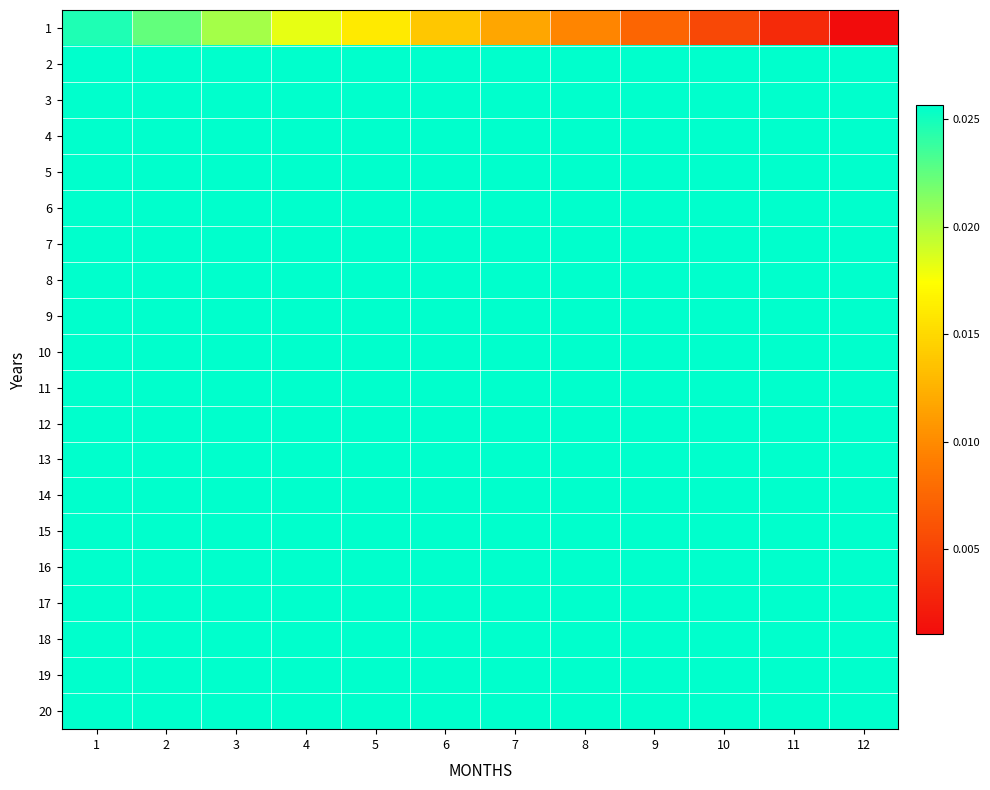

Reading left to right, list all the values displayed in this chart.

1: 1=0.0	2=0.0	3=0.0	4=0.0	5=0.0	6=0.0	7=0.0	8=0.0	9=0.0	10=0.0	11=0.0	12=0.0
2: 1=0.0	2=0.0	3=0.0	4=0.0	5=0.0	6=0.0	7=0.0	8=0.0	9=0.0	10=0.0	11=0.0	12=0.0
3: 1=0.0	2=0.0	3=0.0	4=0.0	5=0.0	6=0.0	7=0.0	8=0.0	9=0.0	10=0.0	11=0.0	12=0.0
4: 1=0.0	2=0.0	3=0.0	4=0.0	5=0.0	6=0.0	7=0.0	8=0.0	9=0.0	10=0.0	11=0.0	12=0.0
5: 1=0.0	2=0.0	3=0.0	4=0.0	5=0.0	6=0.0	7=0.0	8=0.0	9=0.0	10=0.0	11=0.0	12=0.0
6: 1=0.0	2=0.0	3=0.0	4=0.0	5=0.0	6=0.0	7=0.0	8=0.0	9=0.0	10=0.0	11=0.0	12=0.0
7: 1=0.0	2=0.0	3=0.0	4=0.0	5=0.0	6=0.0	7=0.0	8=0.0	9=0.0	10=0.0	11=0.0	12=0.0
8: 1=0.0	2=0.0	3=0.0	4=0.0	5=0.0	6=0.0	7=0.0	8=0.0	9=0.0	10=0.0	11=0.0	12=0.0
9: 1=0.0	2=0.0	3=0.0	4=0.0	5=0.0	6=0.0	7=0.0	8=0.0	9=0.0	10=0.0	11=0.0	12=0.0
10: 1=0.0	2=0.0	3=0.0	4=0.0	5=0.0	6=0.0	7=0.0	8=0.0	9=0.0	10=0.0	11=0.0	12=0.0
11: 1=0.0	2=0.0	3=0.0	4=0.0	5=0.0	6=0.0	7=0.0	8=0.0	9=0.0	10=0.0	11=0.0	12=0.0
12: 1=0.0	2=0.0	3=0.0	4=0.0	5=0.0	6=0.0	7=0.0	8=0.0	9=0.0	10=0.0	11=0.0	12=0.0
13: 1=0.0	2=0.0	3=0.0	4=0.0	5=0.0	6=0.0	7=0.0	8=0.0	9=0.0	10=0.0	11=0.0	12=0.0
14: 1=0.0	2=0.0	3=0.0	4=0.0	5=0.0	6=0.0	7=0.0	8=0.0	9=0.0	10=0.0	11=0.0	12=0.0
15: 1=0.0	2=0.0	3=0.0	4=0.0	5=0.0	6=0.0	7=0.0	8=0.0	9=0.0	10=0.0	11=0.0	12=0.0
16: 1=0.0	2=0.0	3=0.0	4=0.0	5=0.0	6=0.0	7=0.0	8=0.0	9=0.0	10=0.0	11=0.0	12=0.0
17: 1=0.0	2=0.0	3=0.0	4=0.0	5=0.0	6=0.0	7=0.0	8=0.0	9=0.0	10=0.0	11=0.0	12=0.0
18: 1=0.0	2=0.0	3=0.0	4=0.0	5=0.0	6=0.0	7=0.0	8=0.0	9=0.0	10=0.0	11=0.0	12=0.0
19: 1=0.0	2=0.0	3=0.0	4=0.0	5=0.0	6=0.0	7=0.0	8=0.0	9=0.0	10=0.0	11=0.0	12=0.0
20: 1=0.0	2=0.0	3=0.0	4=0.0	5=0.0	6=0.0	7=0.0	8=0.0	9=0.0	10=0.0	11=0.0	12=0.0